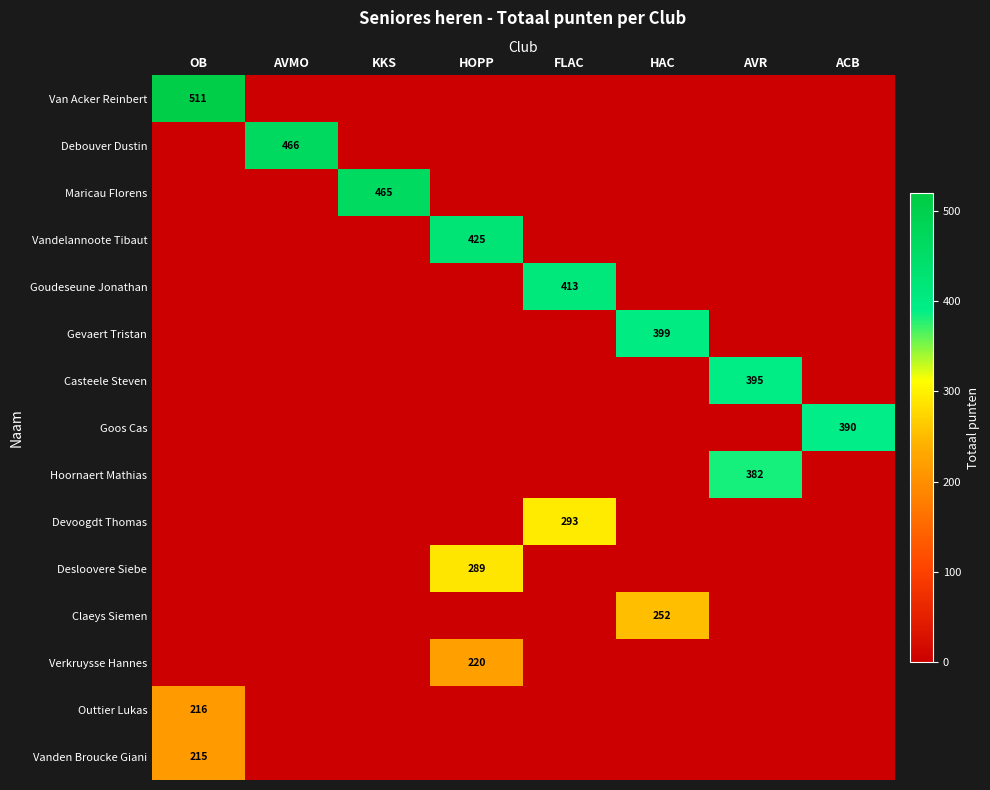

The value of Claeys Siemen at HAC is 364. True or false?

False